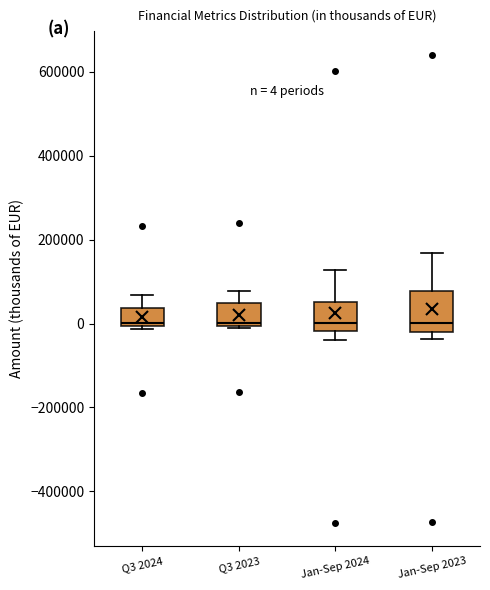

Comparing the boxes themselves (not the whiskers), which one is the tallest?

Jan-Sep 2023